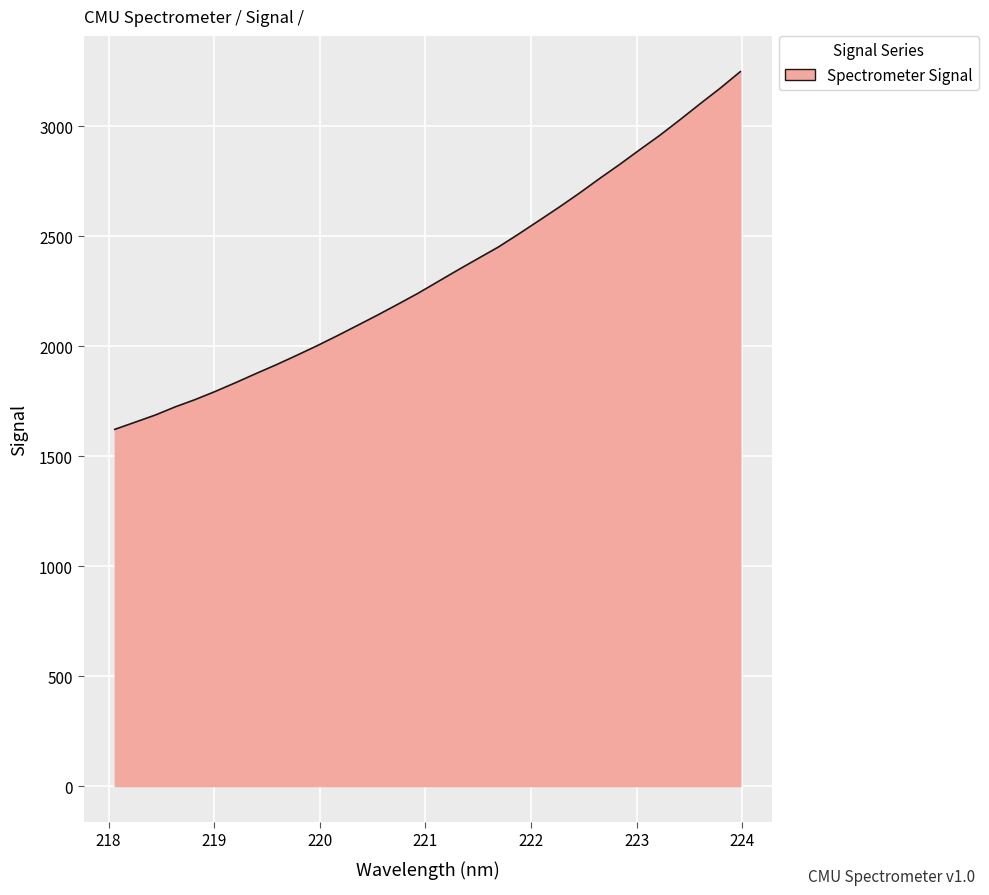

What is the greatest value displayed?

3248.6